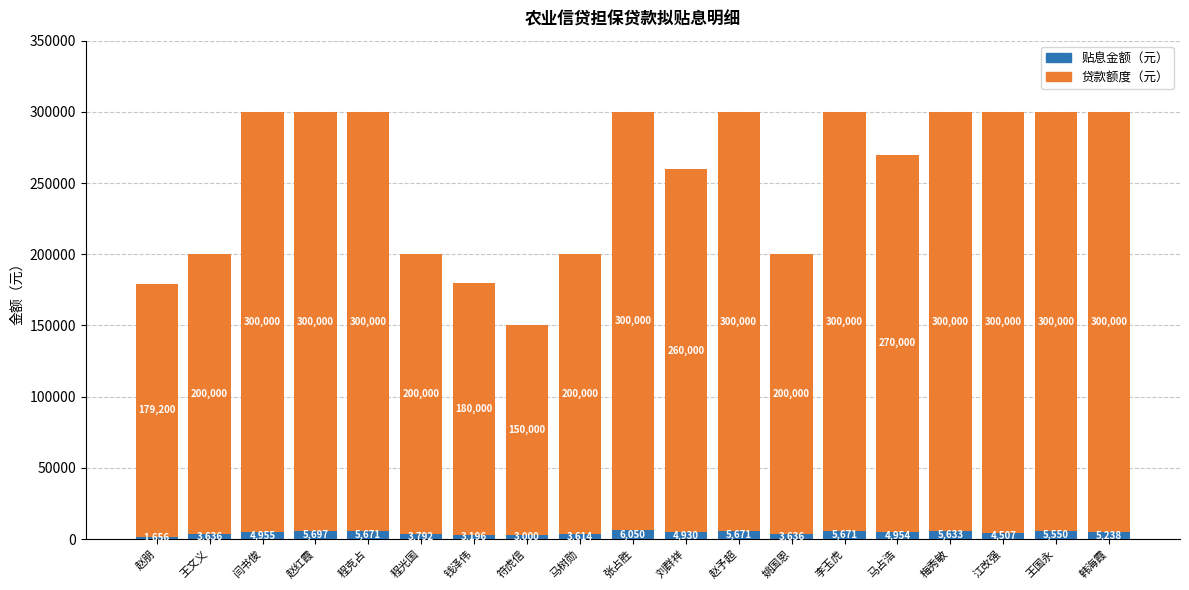

What is the total value across all series at 马占浩?

270000.0